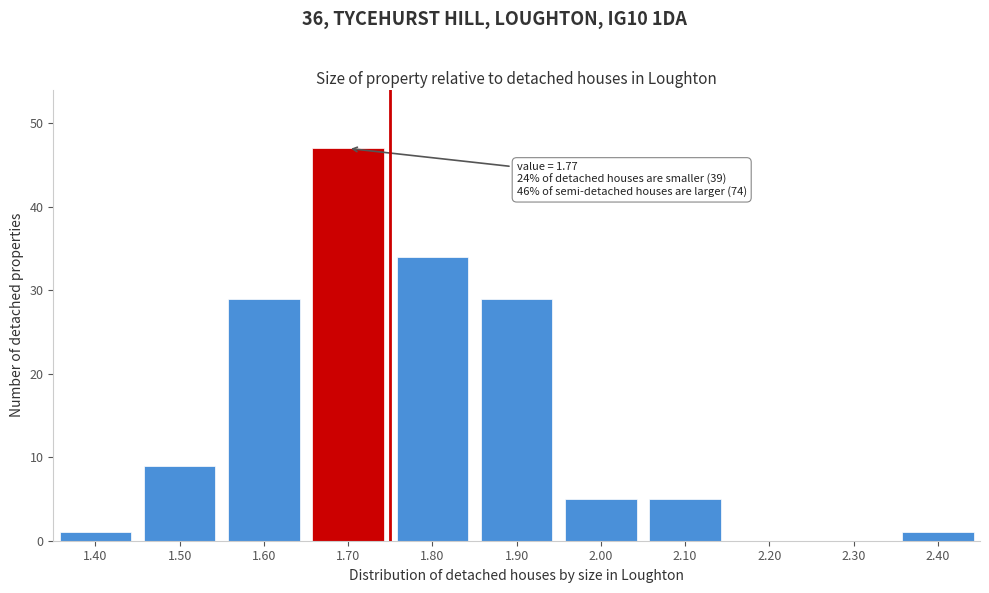

Reading left to right, extract all data points from this chart.

1.40=1	1.50=9	1.60=29	1.70=47	1.80=34	1.90=29	2.00=5	2.10=5	2.20=0	2.30=0	2.40=1